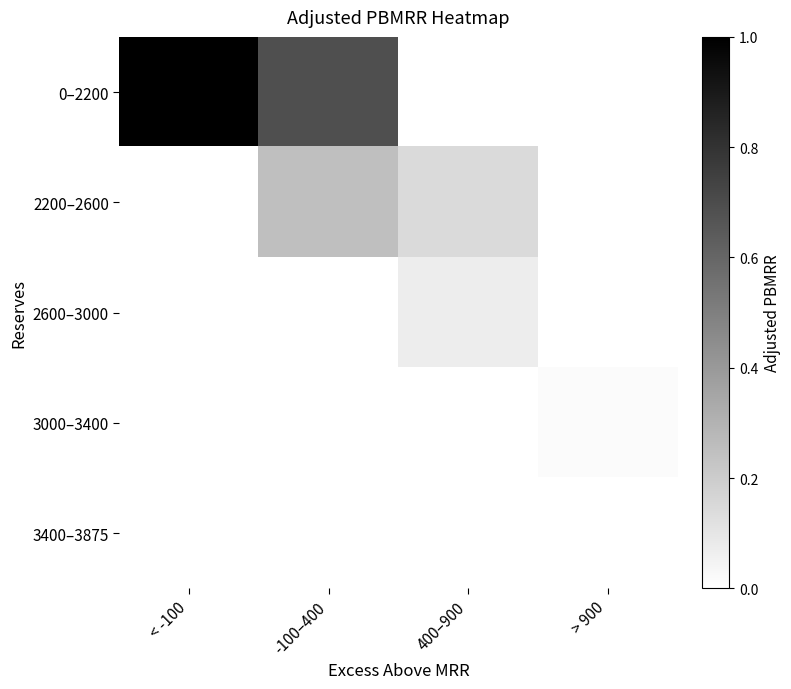

At which category is the sum across all series the highest?

< -100